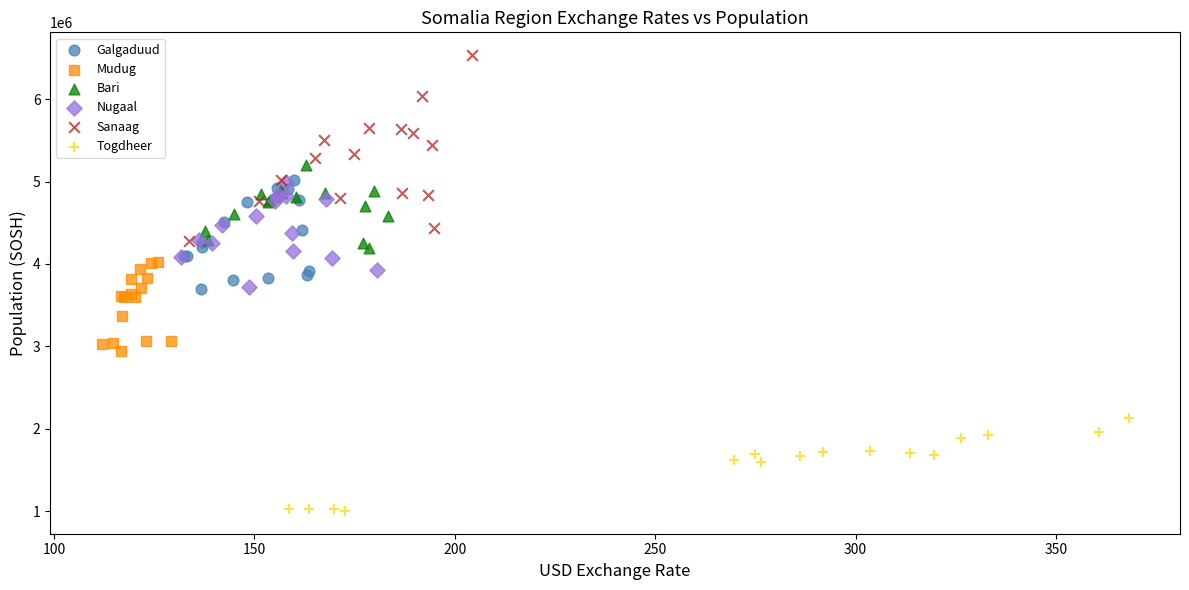

Which series has the largest Y range (max minus min)?

Sanaag